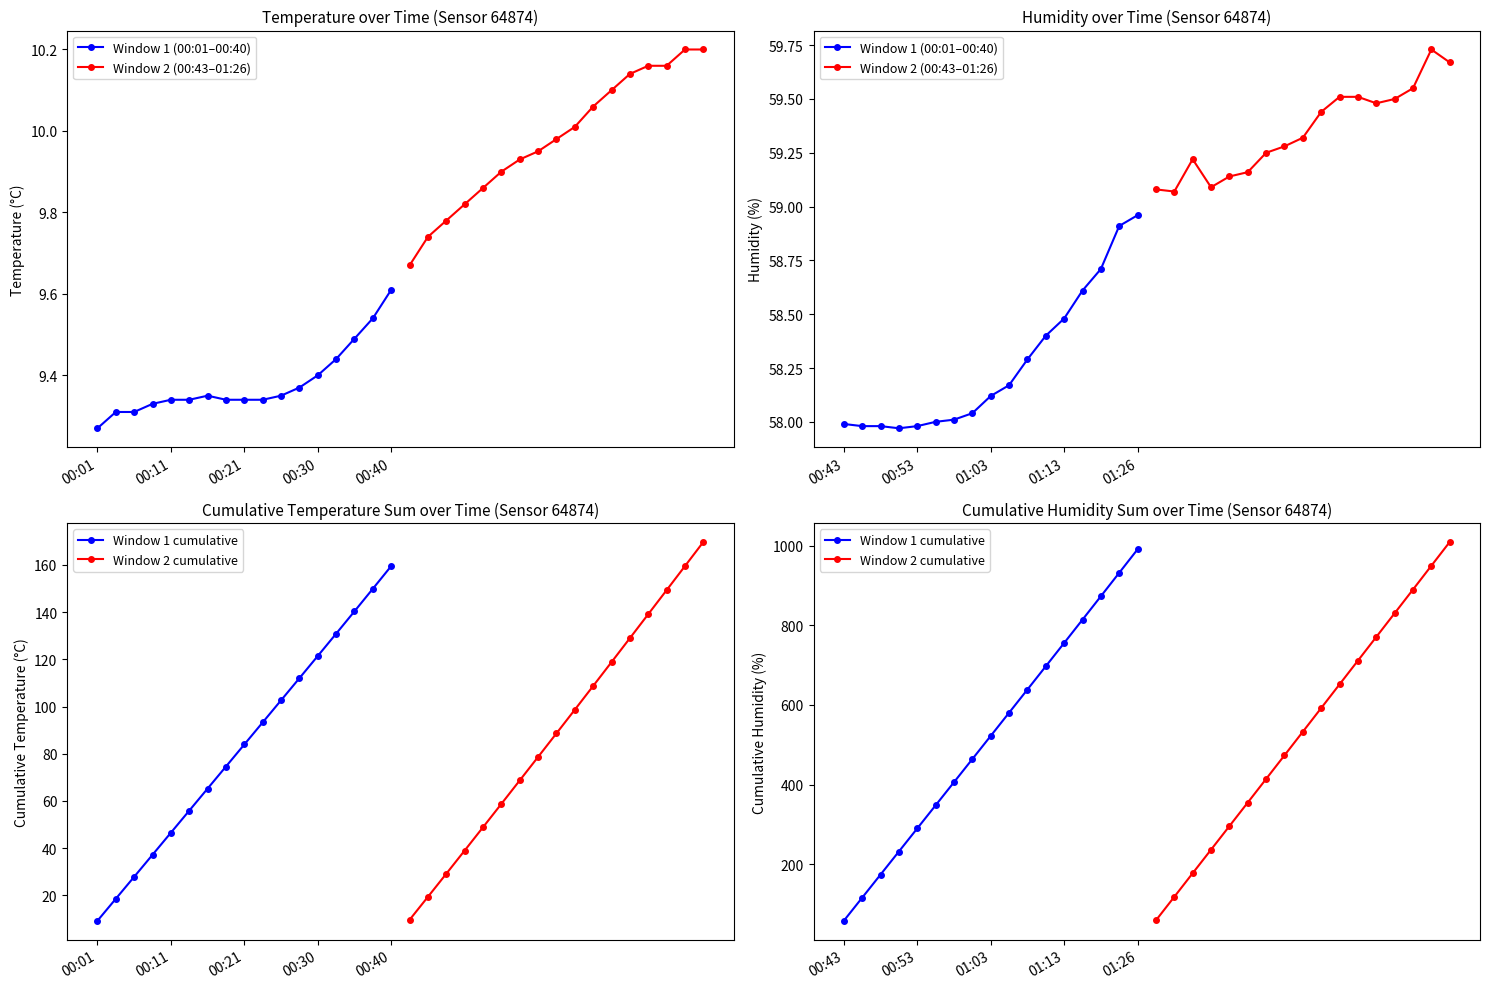

At 00:40, list the series in order from largest to smallest.

Window 2 cumulative, Window 1 cumulative, Window 2 (00:43–01:26), Window 1 (00:01–00:40)